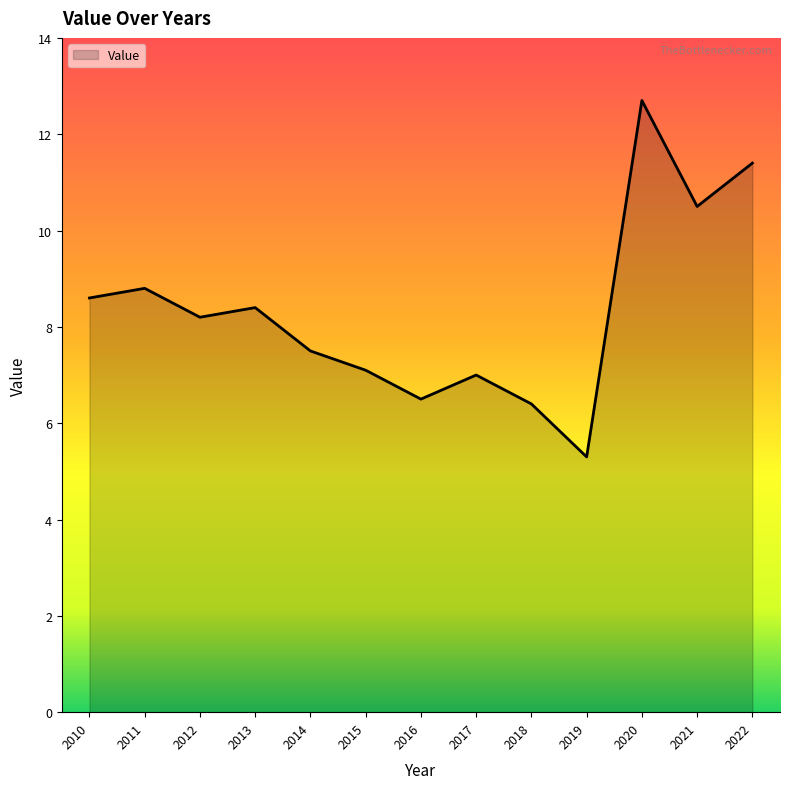

True or false: the data shows 4.0 at 2018.

False